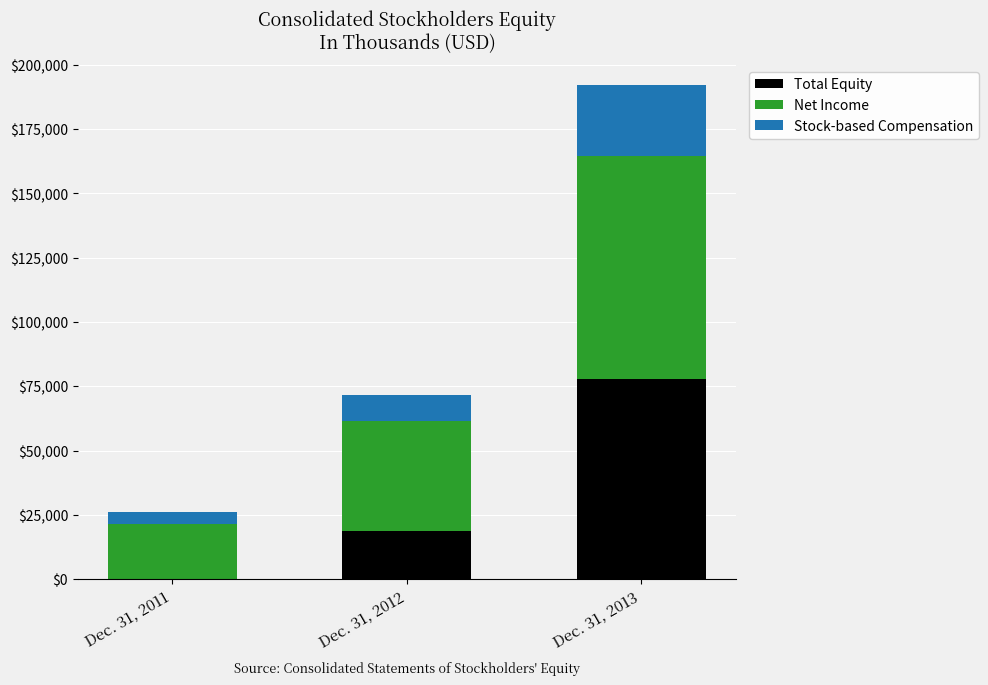

The value of Total Equity at Dec. 31, 2011 is -49173. True or false?

False